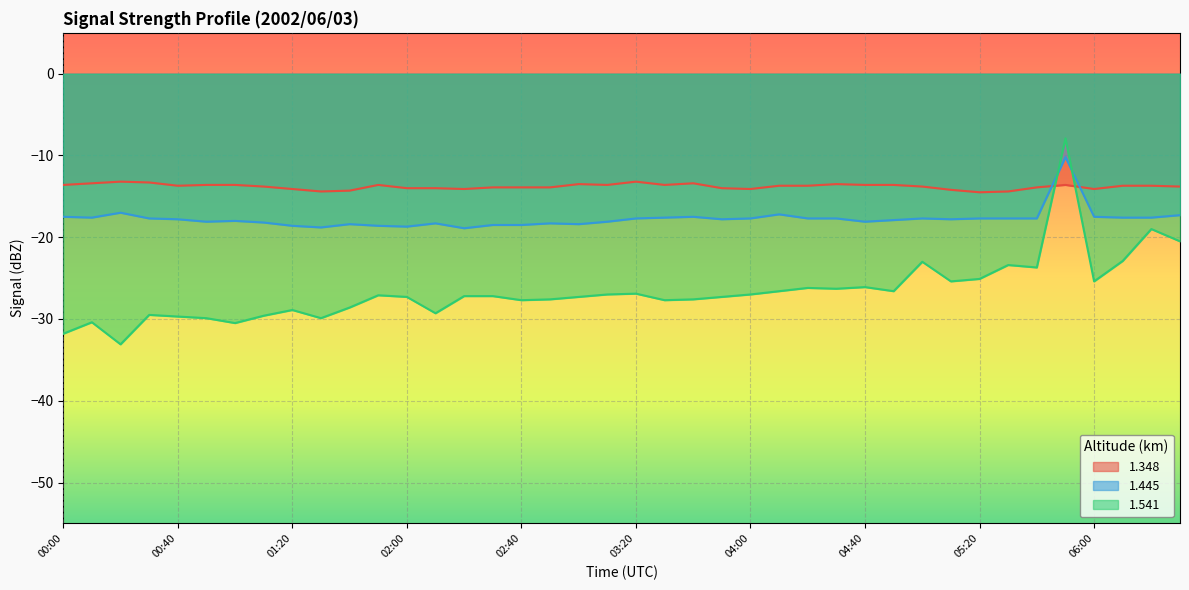

Where is 1.348 nearest to the value -13?

00:20